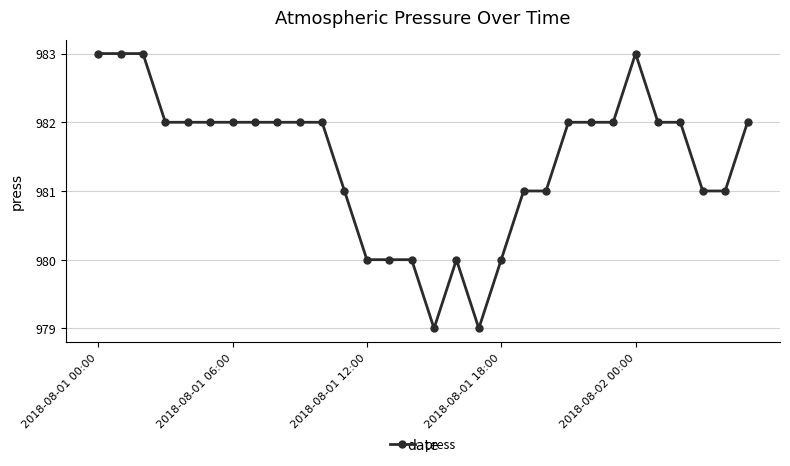

Is this an area chart (filled region under the line)?

No